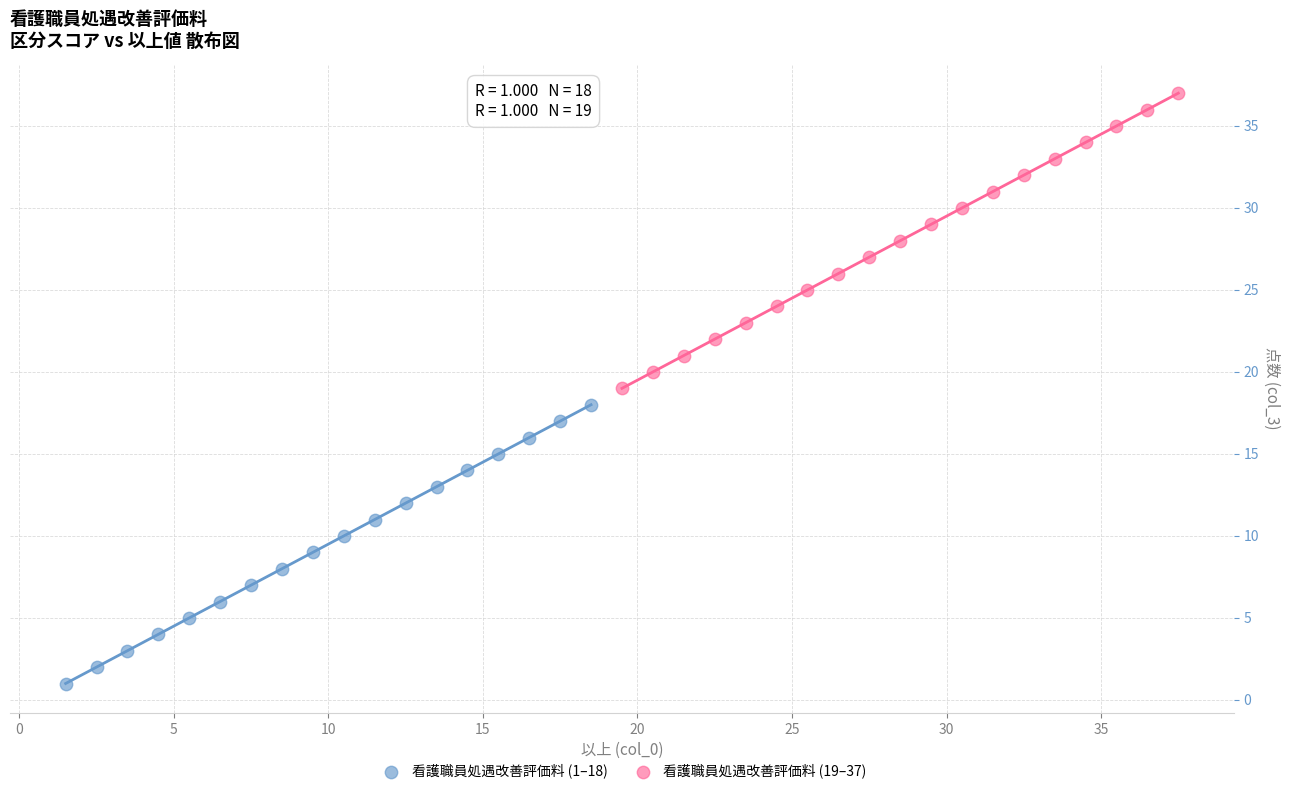

Which series reaches the maximum Y coordinate?

看護職員処遇改善評価料 (19–37)